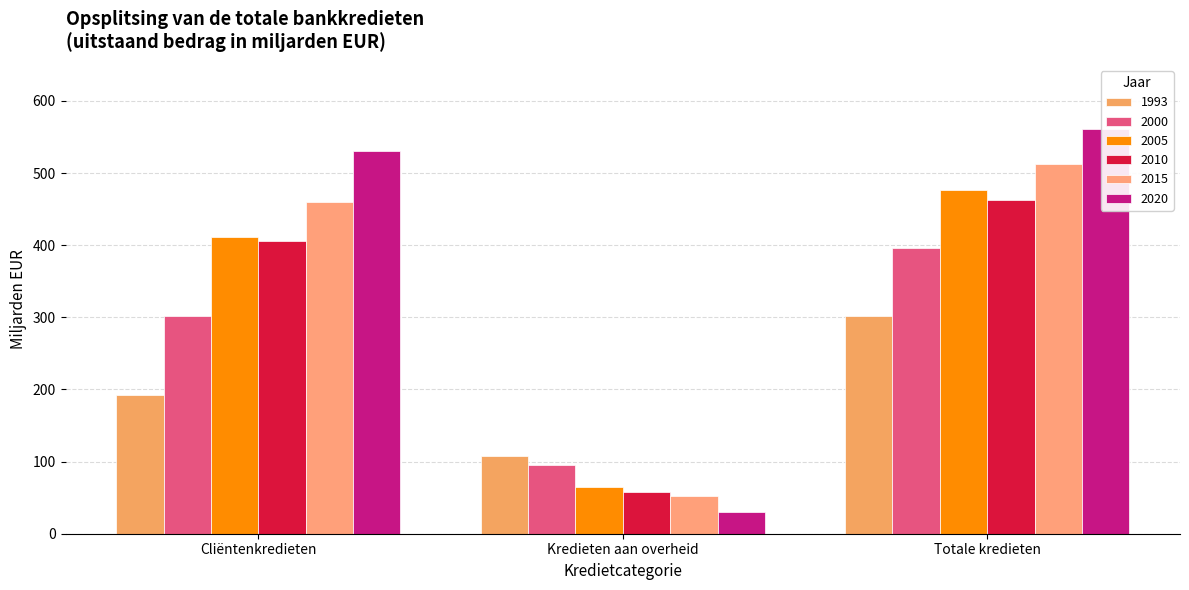

What is the difference between the maximum and second lowest values in the 2000 series?

95.0